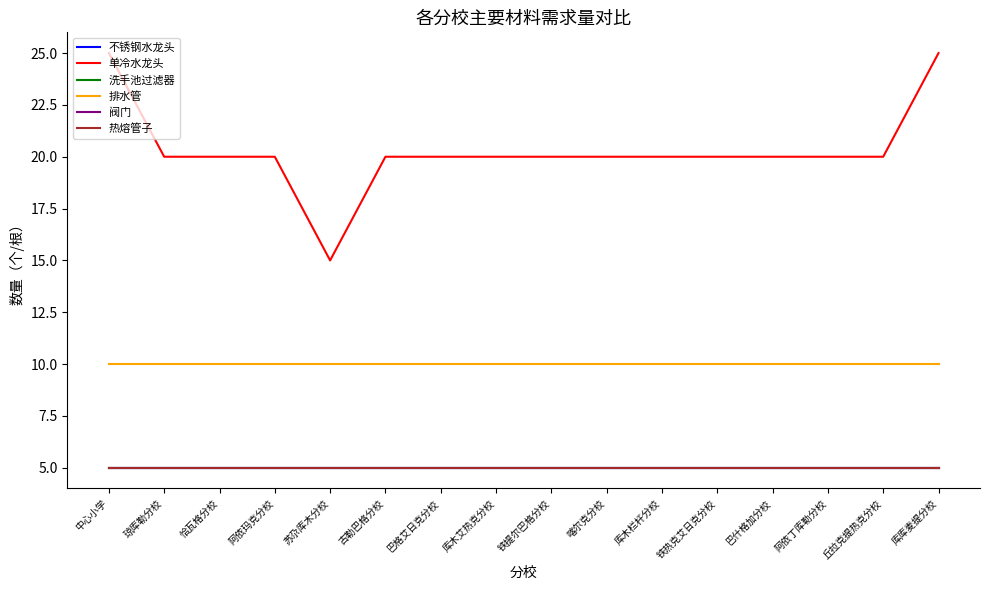

The value of 单冷水龙头 at 铁提尔巴格分校 is 32. True or false?

False